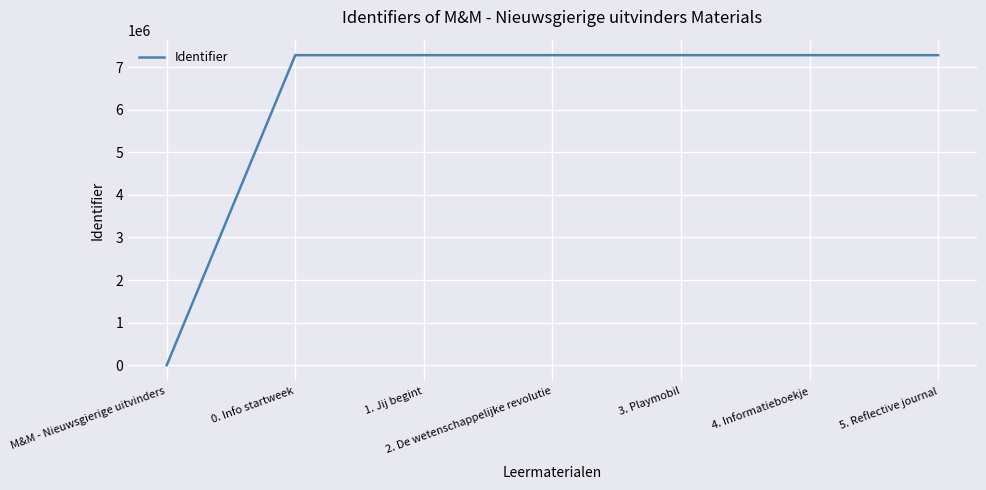

What is the ratio of the value at 0. Info startweek to the value at 1. Jij begint?

1.0